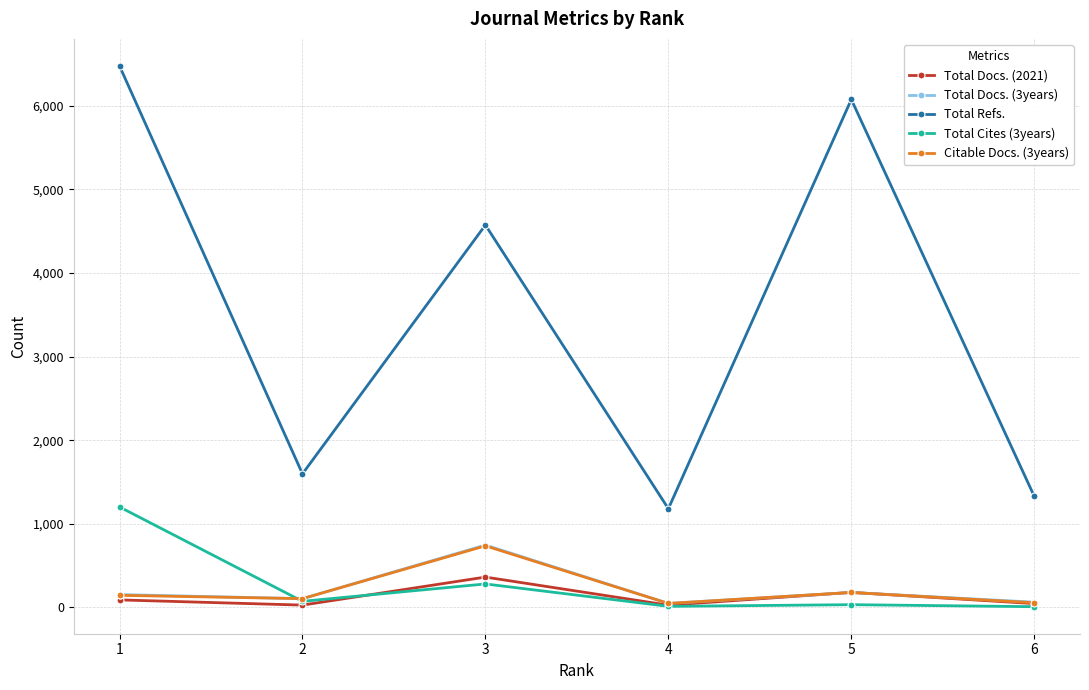

True or false: Total Refs. and Total Docs. (3years) intersect in this chart.

False